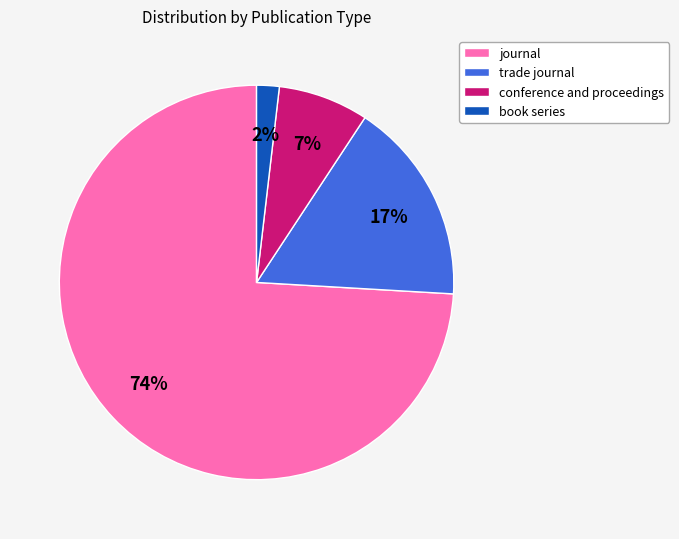

Count the number of slices in the pie.

4